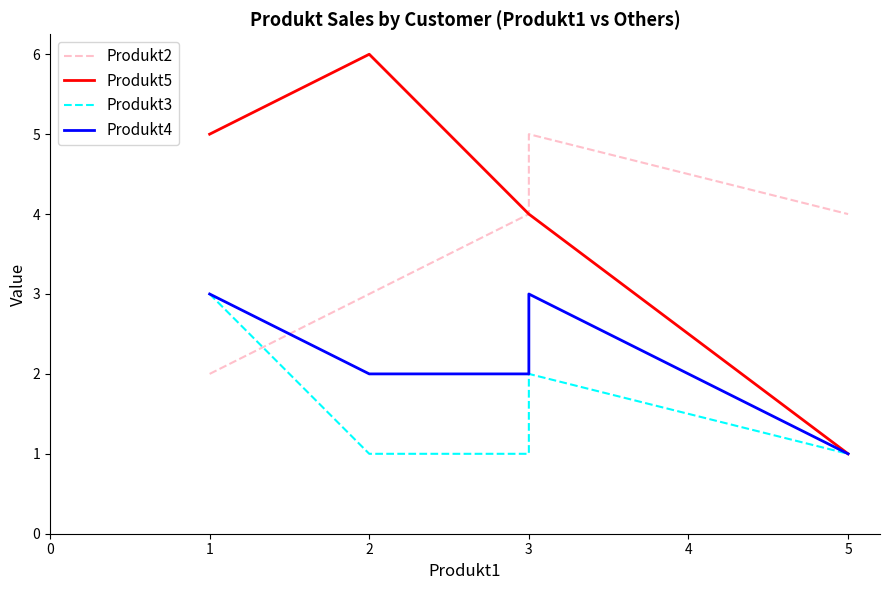

What is the maximum value shown in the chart?

6